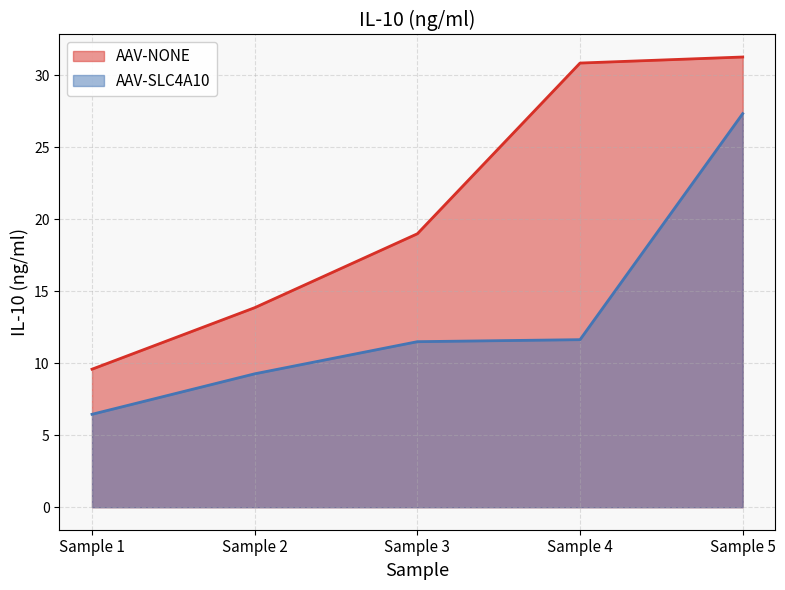

Reading left to right, list all the values displayed in this chart.

AAV-NONE: Sample 1=9.6	Sample 2=13.8	Sample 3=19.0	Sample 4=30.8	Sample 5=31.2
AAV-SLC4A10: Sample 1=6.5	Sample 2=9.3	Sample 3=11.5	Sample 4=11.6	Sample 5=27.3